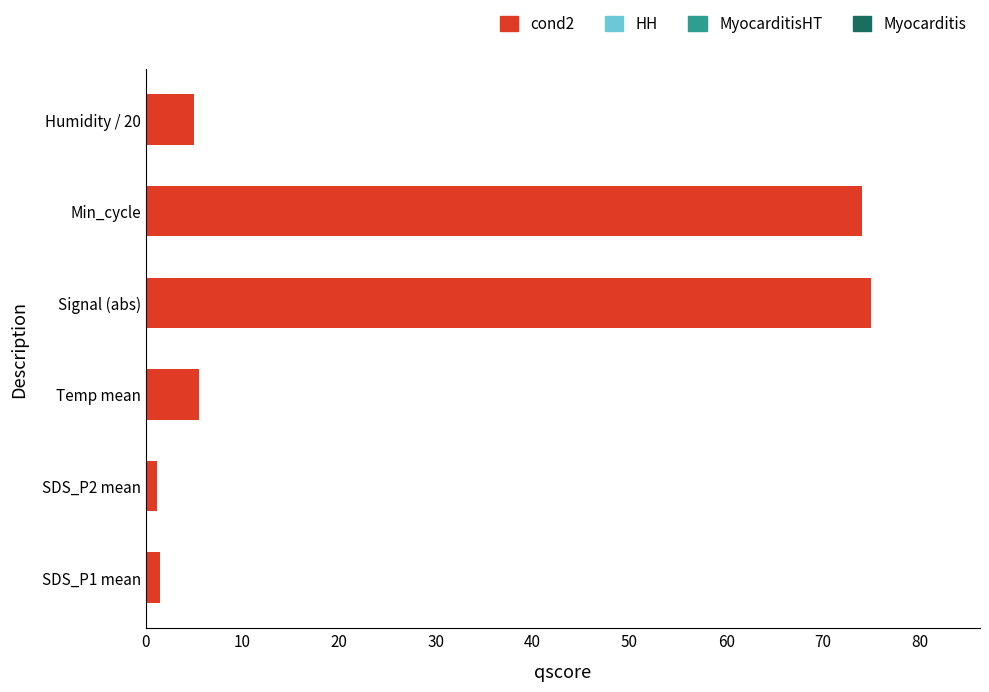

What is the smallest value displayed?

1.2